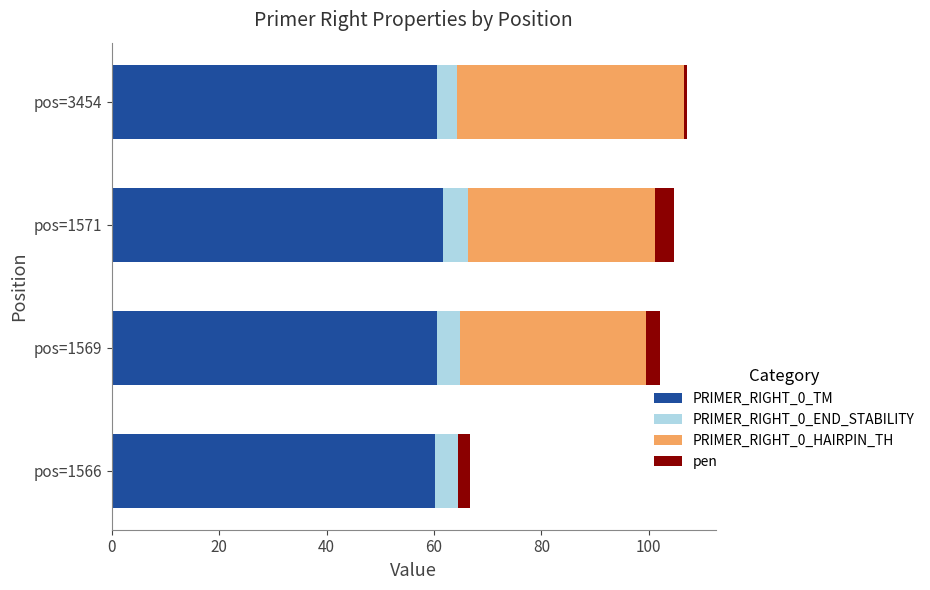

True or false: PRIMER_RIGHT_0_TM has a value of 93.6 at pos=1566.

False